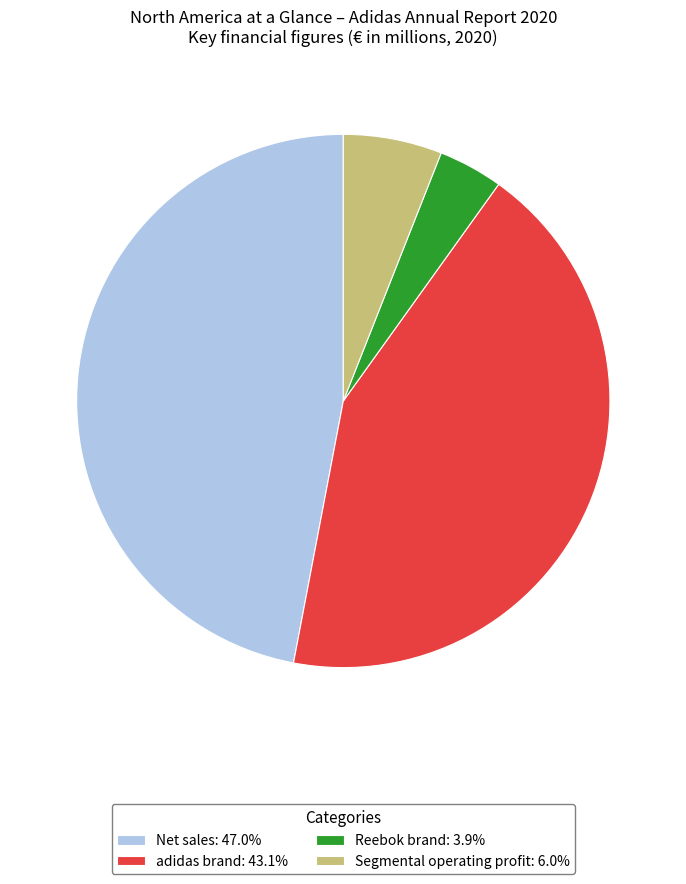

Is the sum of Segmental operating profit and Reebok brand greater than half?

No